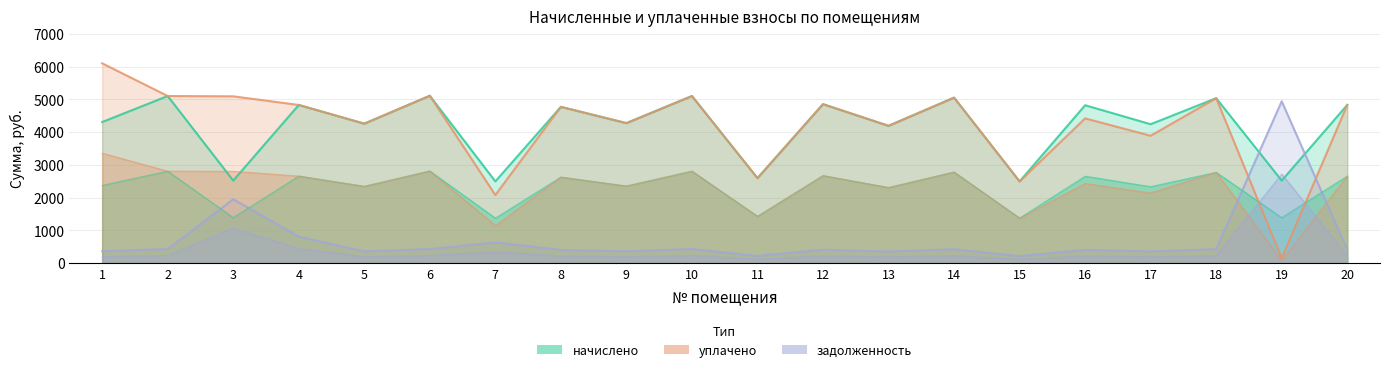

Reading left to right, what are all the values shown in this chart?

начислено: 1=4305.6	2=5100.5	3=2517.1	4=4827.2	5=4255.9	6=5108.8	7=2492.3	8=4769.3	9=4272.5	10=5100.5	11=2591.6	12=4852.1	13=4189.7	14=5050.8	15=2492.3	16=4819.0	17=4239.4	18=5034.2	19=2517.1	20=4827.2
уплачено: 1=6099.6	2=5100.5	3=5091.2	4=4827.2	5=4255.9	6=5108.8	7=2076.9	8=4769.3	9=4272.5	10=5100.5	11=2591.6	12=4852.1	13=4189.7	14=5050.8	15=2492.3	16=4417.4	17=3886.1	18=5034.2	19=143.5	20=4827.2
задолженность: 1=358.8	2=425.0	3=1947.5	4=804.3	5=354.3	6=425.7	7=626.4	8=397.4	9=356.0	10=425.0	11=216.0	12=404.3	13=349.1	14=420.9	15=207.7	16=401.6	17=353.6	18=419.5	19=4940.3	20=402.3